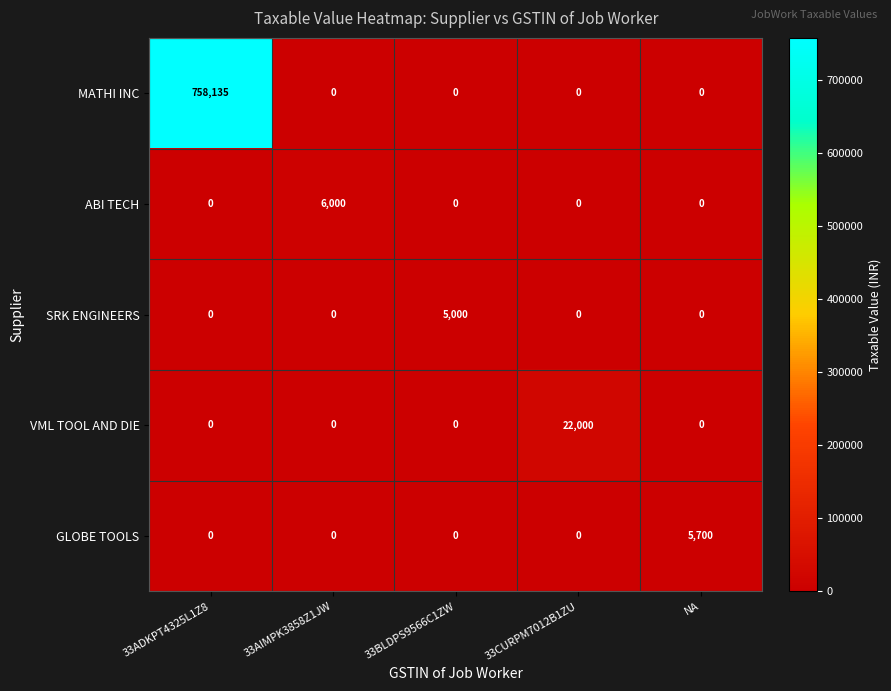

Reading left to right, extract all data points from this chart.

MATHI INC: 758135	0	0	0	0
ABI TECH: 0	6000	0	0	0
SRK ENGINEERS: 0	0	5000	0	0
VML TOOL AND DIE: 0	0	0	22000	0
GLOBE TOOLS: 0	0	0	0	5700